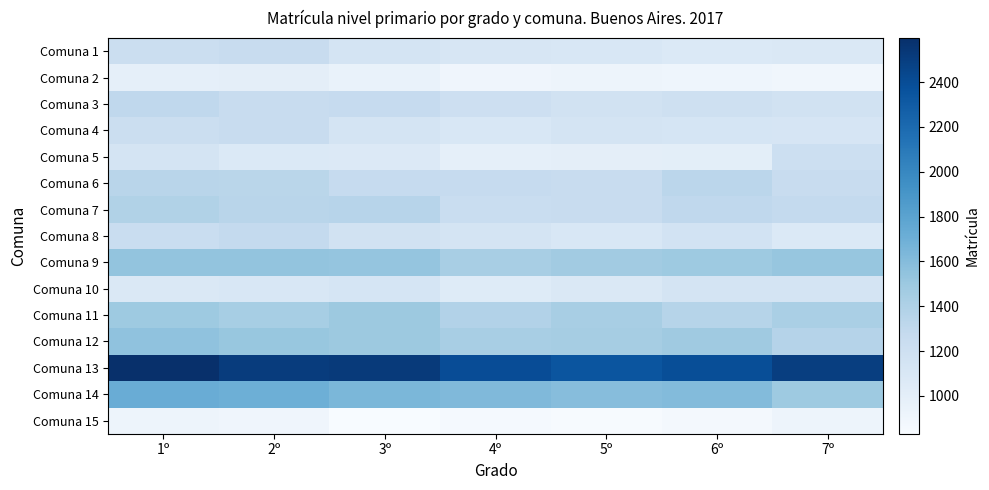

Which series has the largest range (max minus min)?

Comuna 13